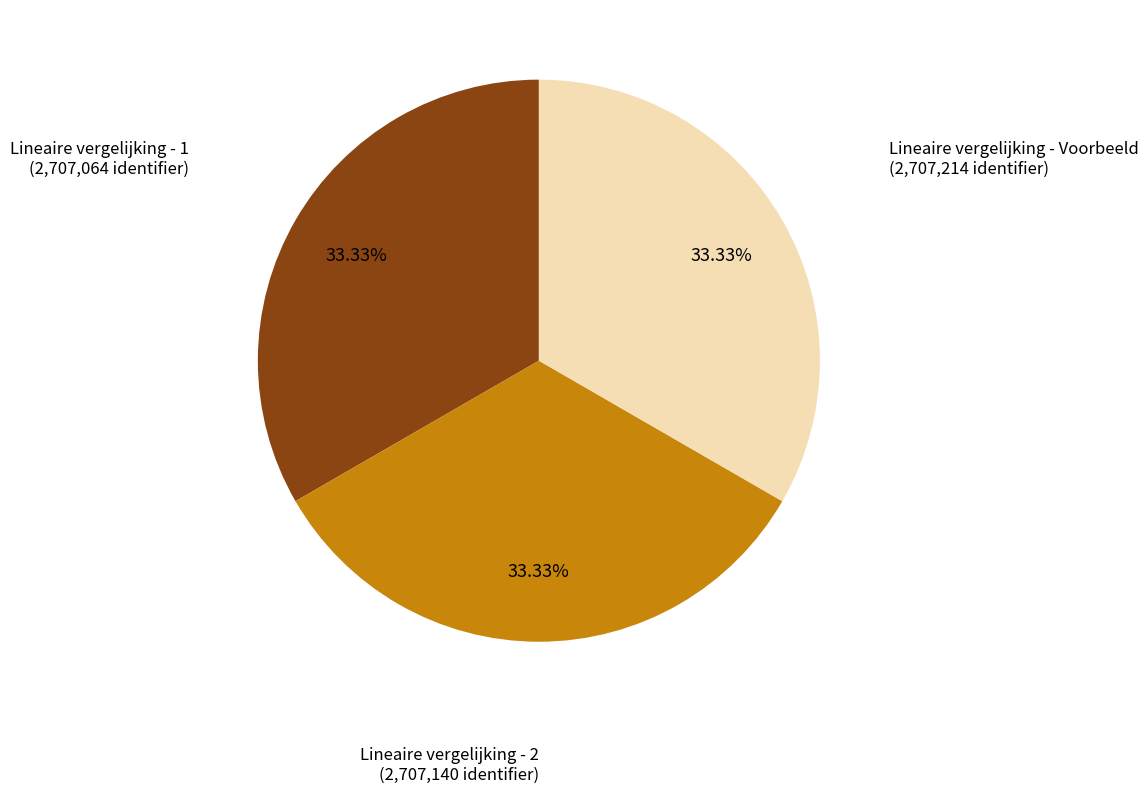

Approximately how many times larger is the value at Lineaire vergelijking - Voorbeeld compared to Lineaire vergelijking - 1?

1.0